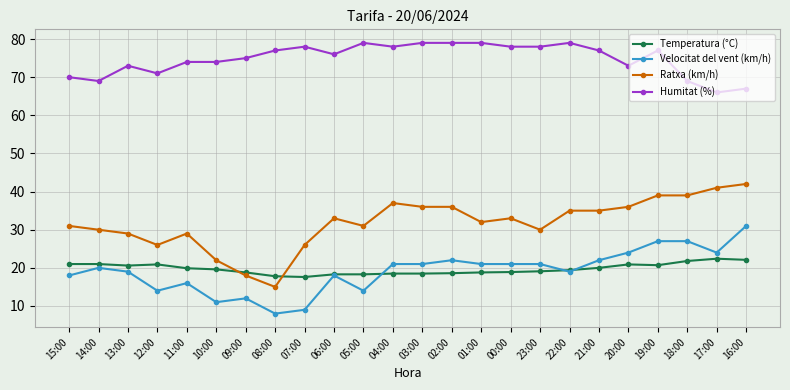

What is the maximum value for Temperatura (°C)?

22.4